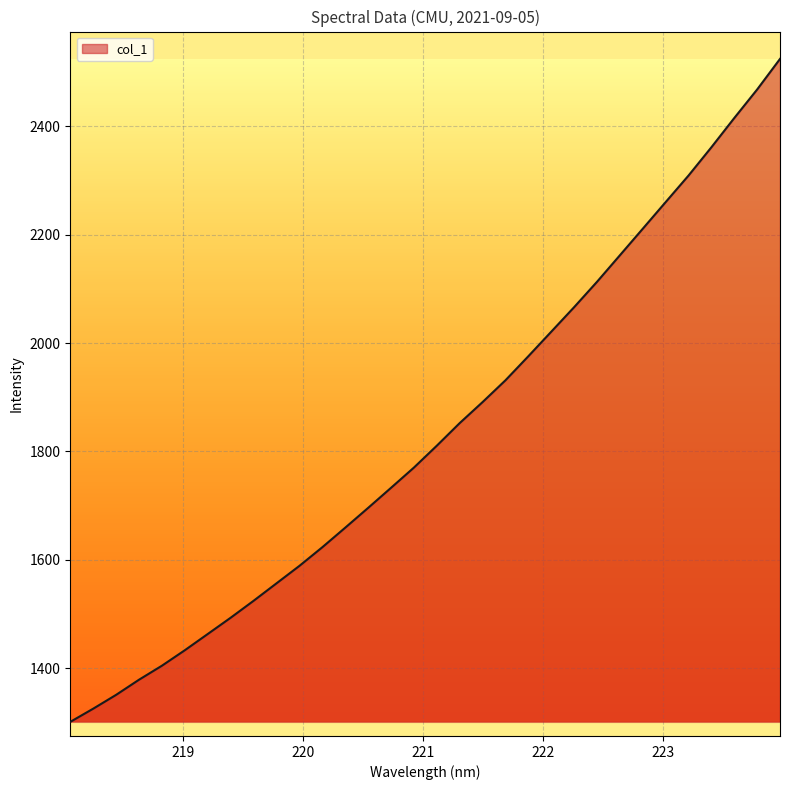

What is the greatest value displayed?

2524.3